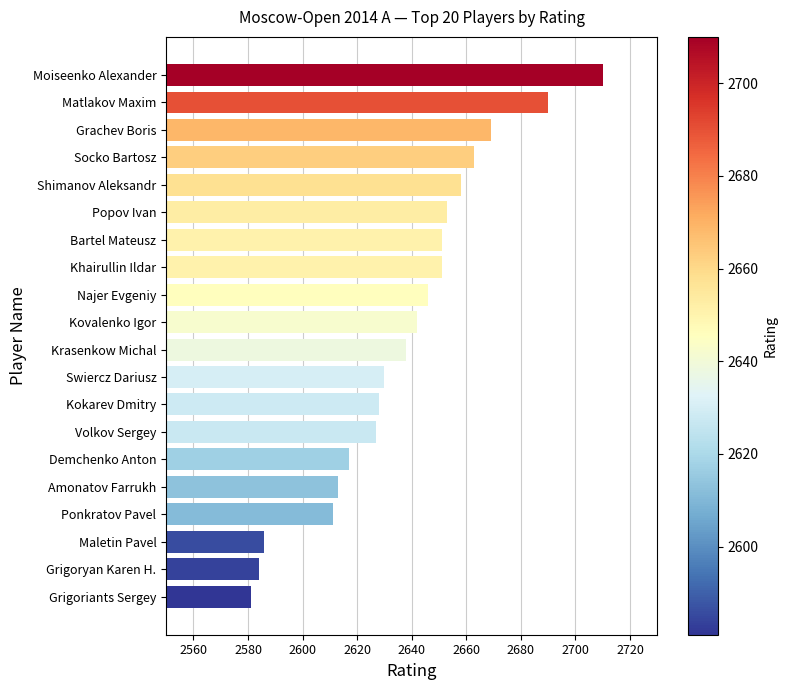

Which category has the lowest value across all series?

Grigoriants Sergey